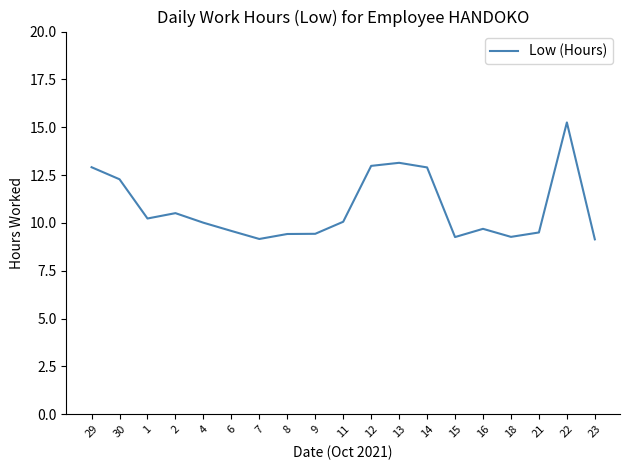

What is the difference between the maximum and second lowest values?

6.1